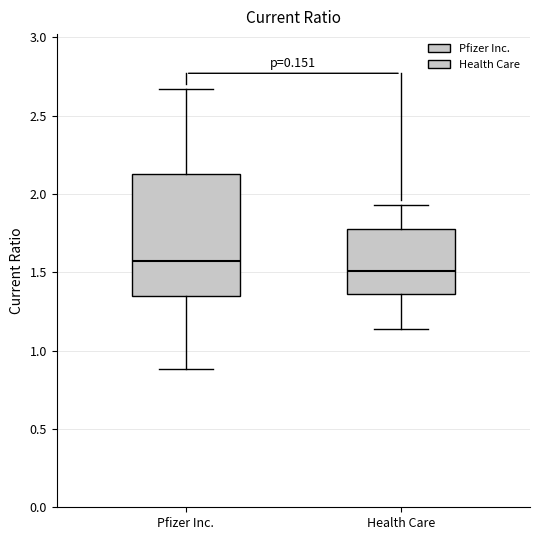

Reading left to right, transcribe this box plot: for each box, give where its median line is, the range the box spans, and where its two whiskers end, as read against the y-axis. The values are not printed on the chart, so give them approximately, as read against the axis.

Pfizer Inc.: median 1.55, box 1.35 to 2.15, whiskers 0.90 to 2.65
Health Care: median 1.50, box 1.35 to 1.80, whiskers 1.15 to 1.95